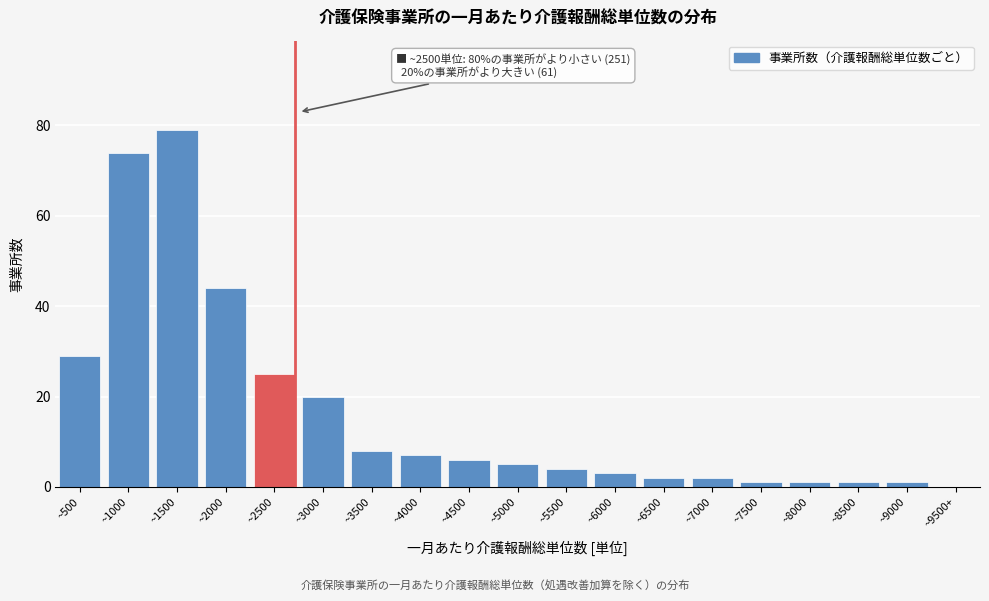

Reading right to left, what are all the values shown in this chart?

~9500+=0	~9000=1	~8500=1	~8000=1	~7500=1	~7000=2	~6500=2	~6000=3	~5500=4	~5000=5	~4500=6	~4000=7	~3500=8	~3000=20	~2500=25	~2000=44	~1500=79	~1000=74	~500=29